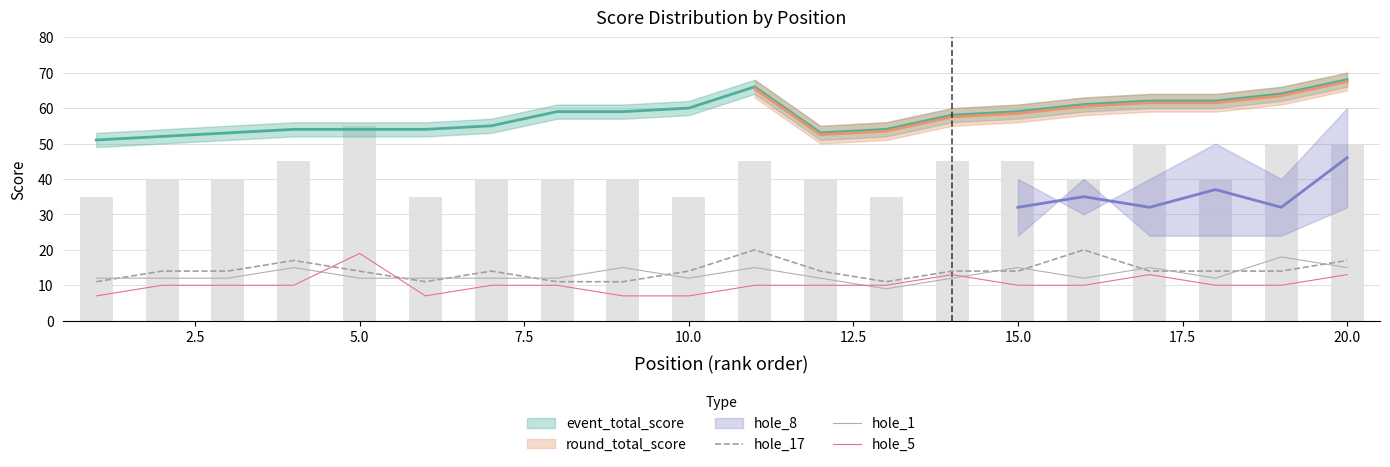

True or false: hole_17 has a value of 22 at 18.

False